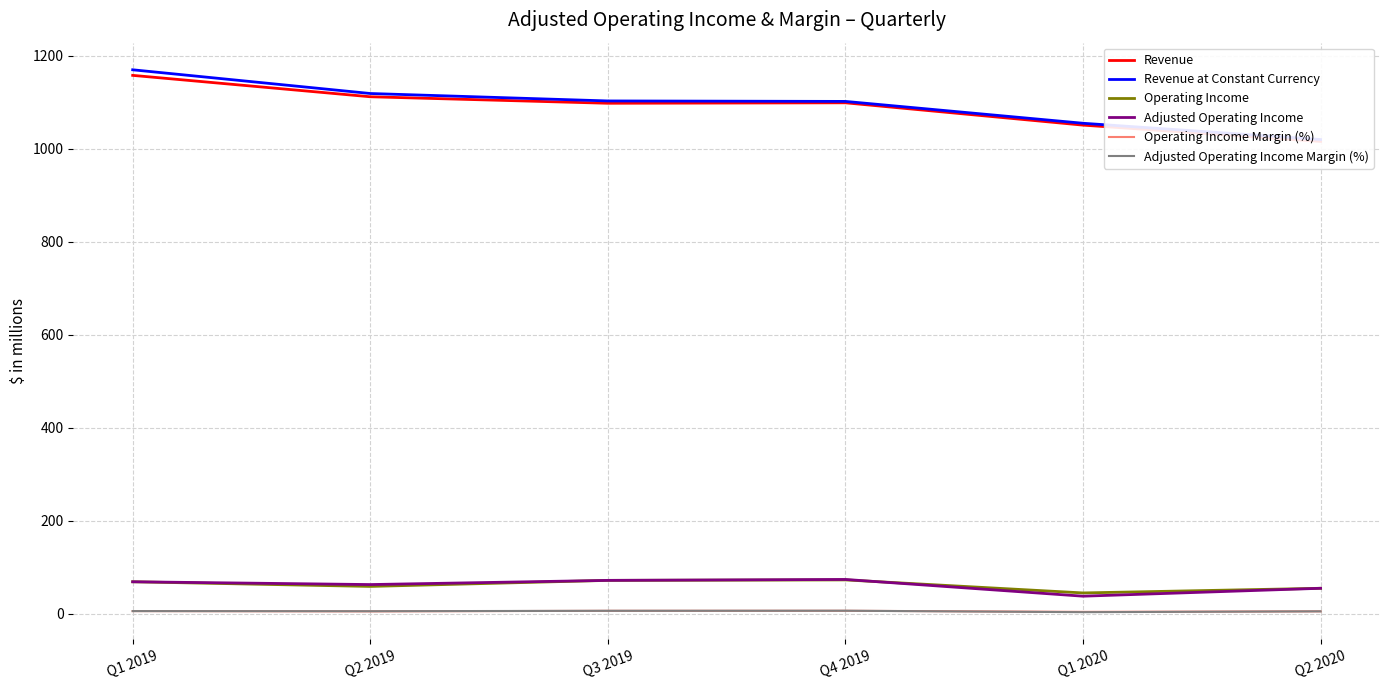

Does the chart have visible grid lines?

Yes